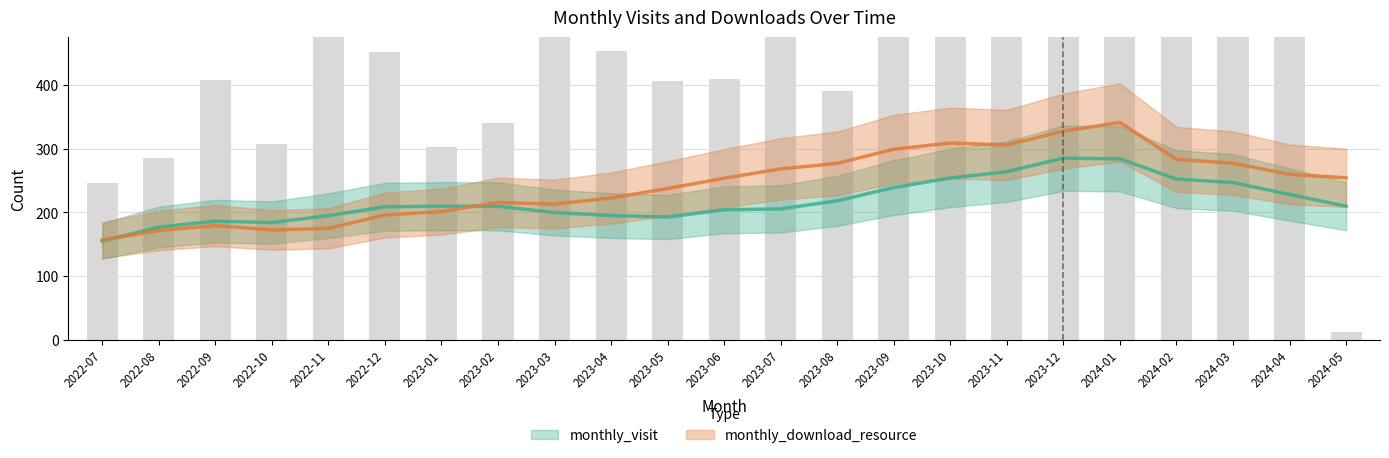

What is the value of the monthly_download_resource bar at the 17th from the left?

319